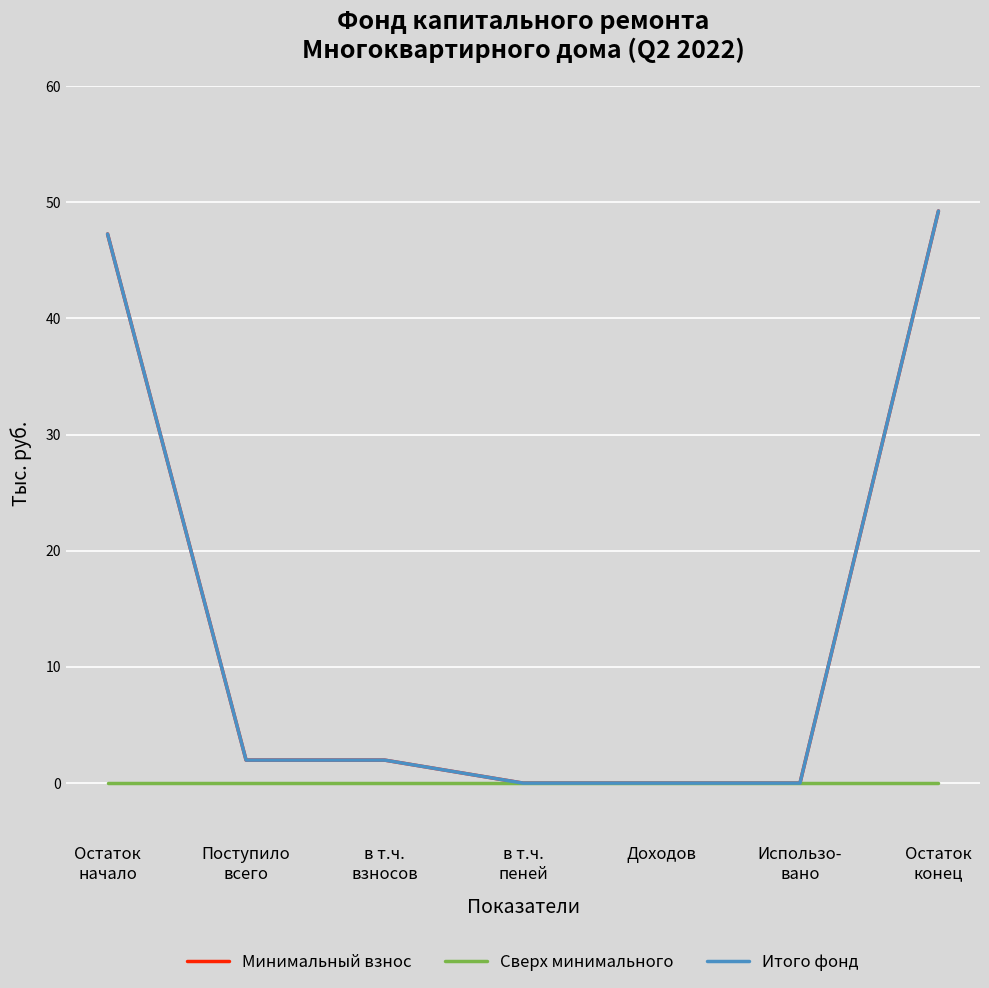

What is the difference between the maximum and second lowest values in the Итого фонд series?

49.2